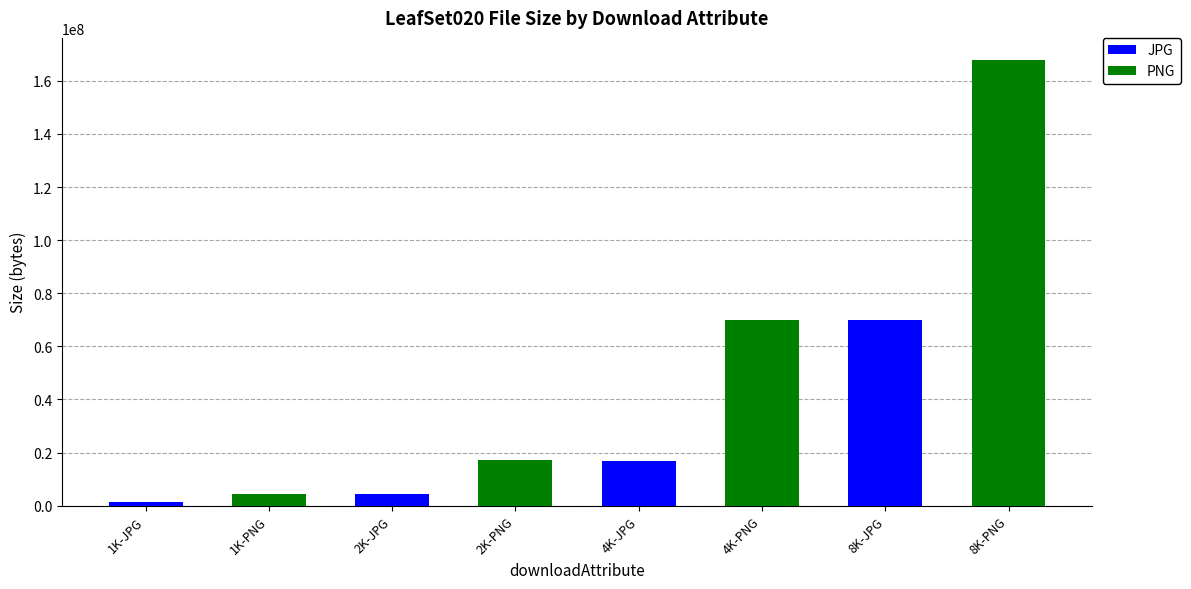

Reading left to right, what are the values for JPG?

1K-JPG=1387276	1K-PNG=0	2K-JPG=4507596	2K-PNG=0	4K-JPG=16867100	4K-PNG=0	8K-JPG=69993352	8K-PNG=0